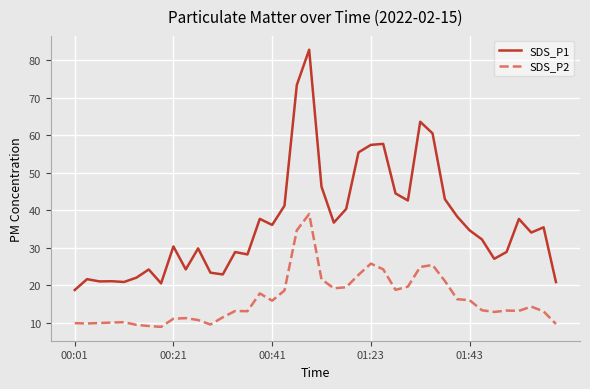

Rank the series by their maximum value, from lowest to highest.

SDS_P2, SDS_P1